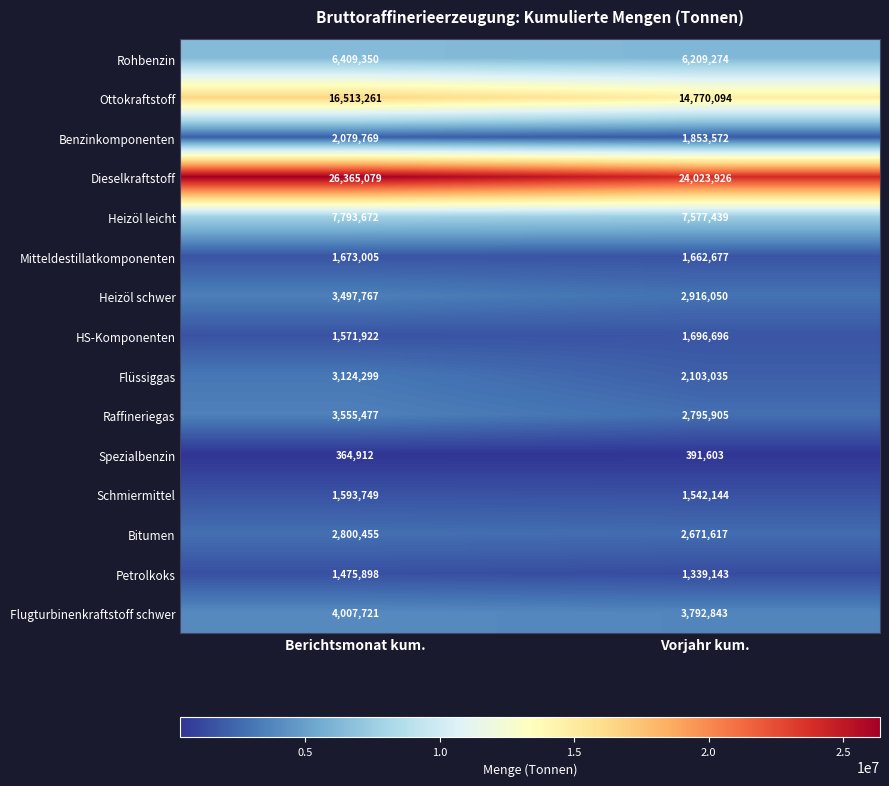

Which series has the largest range (max minus min)?

Dieselkraftstoff